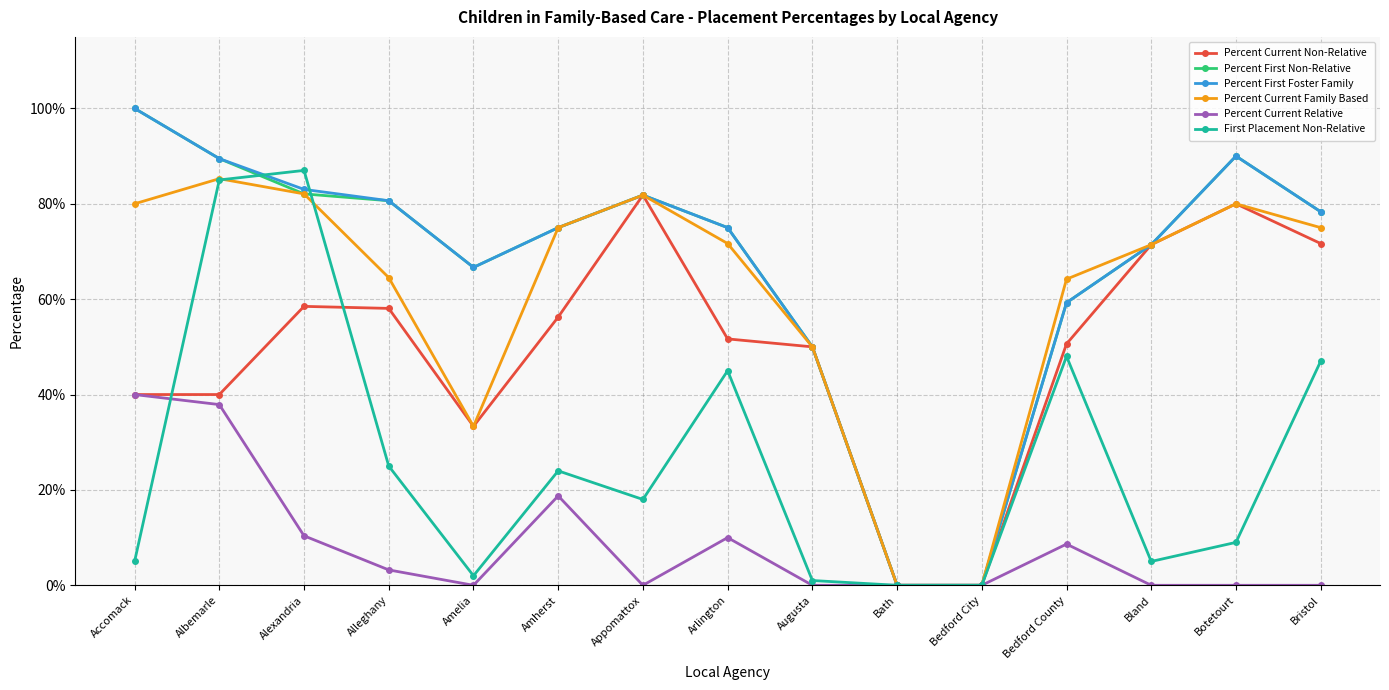

At which category does Percent First Foster Family reach its first local peak?

Appomattox